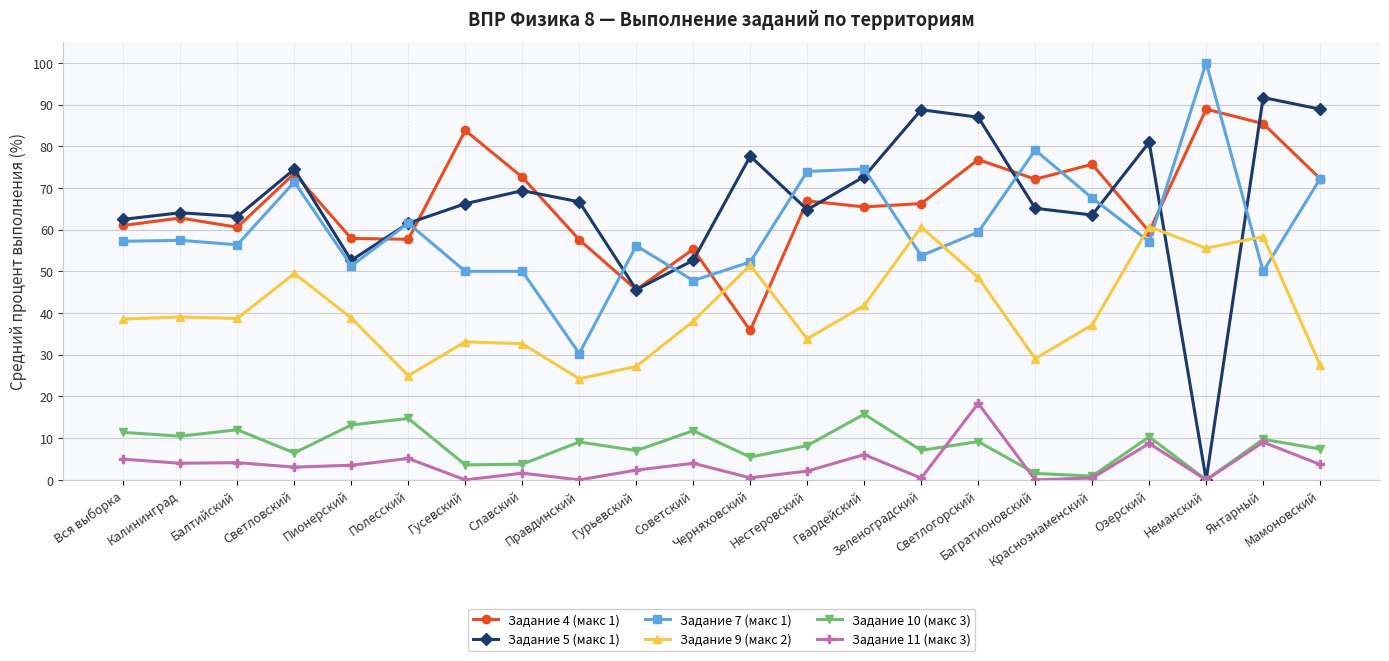

How many data points in Задание 10 (макс 3) are above 9?

11